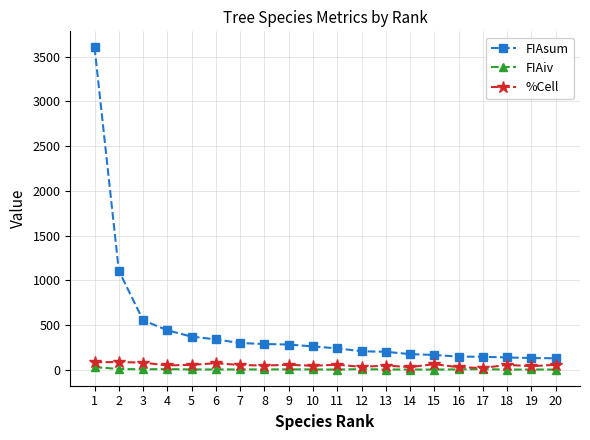

How many values in the FIAiv series are below 3?

5